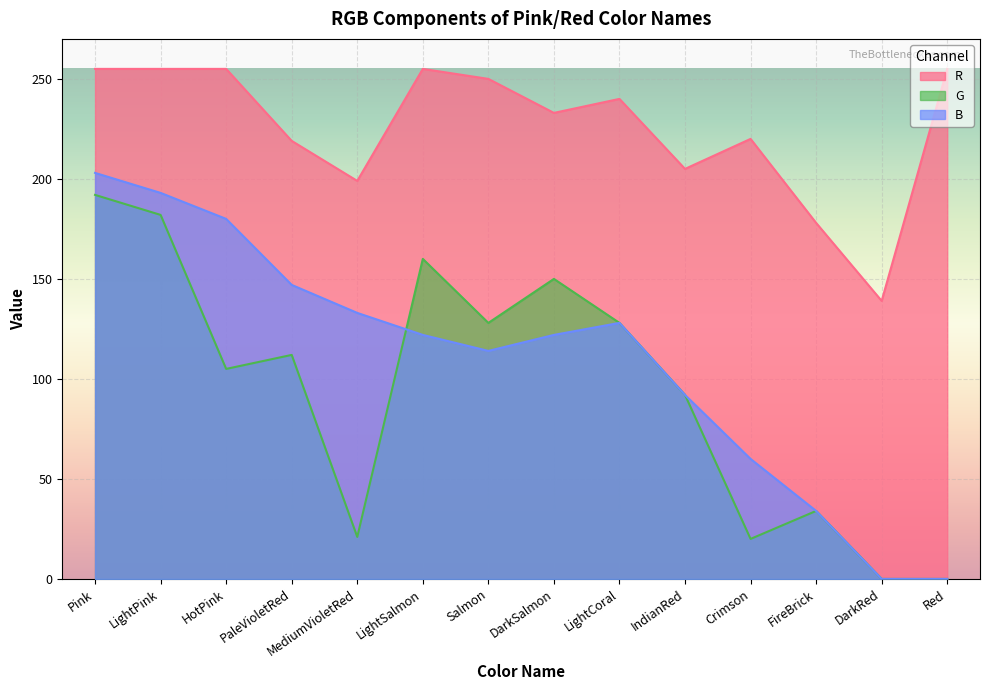

List the labels in order of G value, largest first.

Pink, LightPink, LightSalmon, DarkSalmon, Salmon, LightCoral, PaleVioletRed, HotPink, IndianRed, FireBrick, MediumVioletRed, Crimson, DarkRed, Red